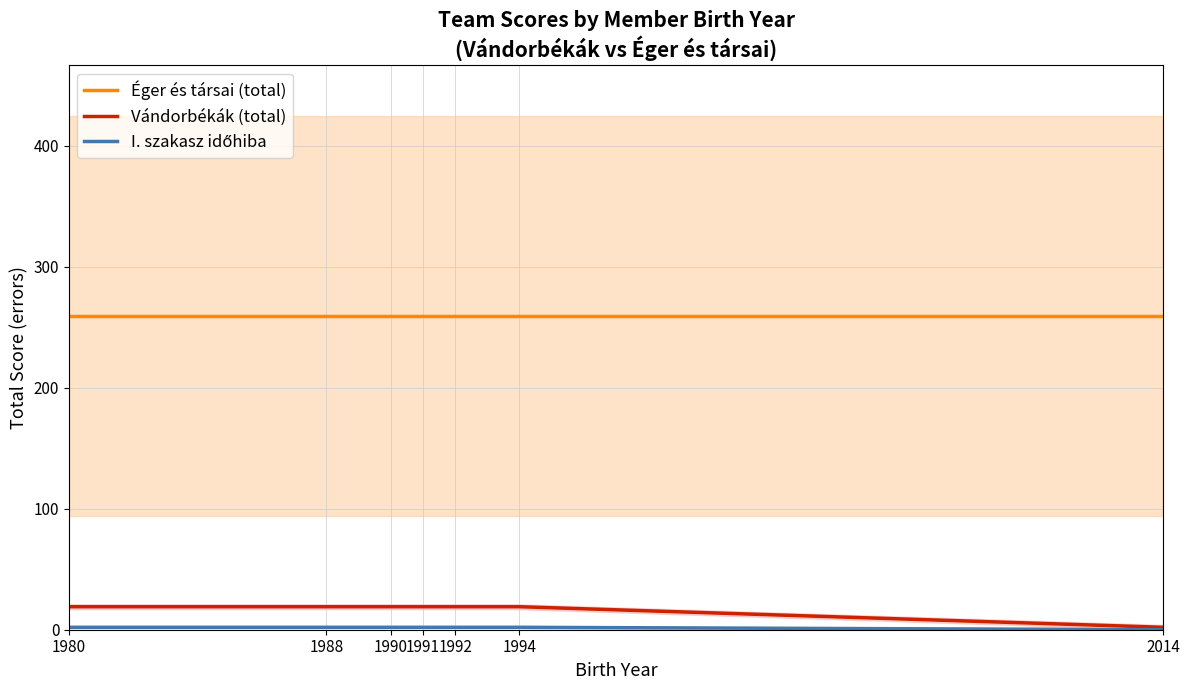

The Éger és társai (total) series shows 165 at 1980. True or false?

False